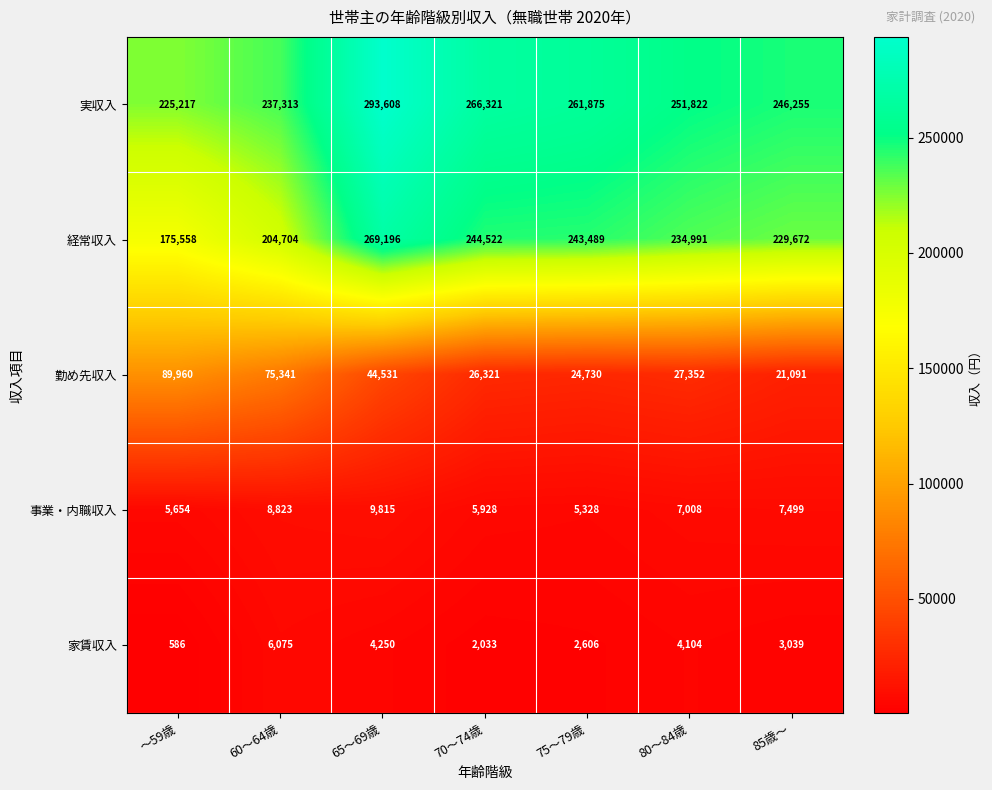

Read the 経常収入 value at 65～69歳, to the nearest 100.

269200